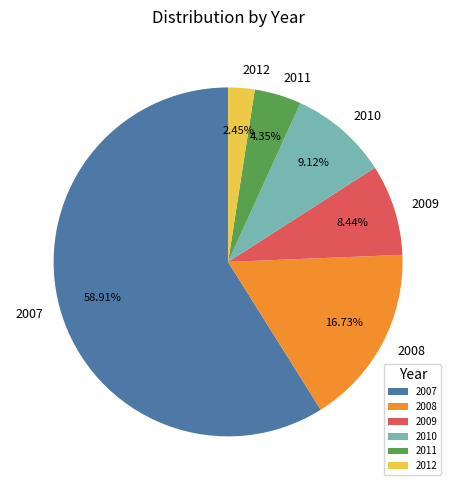

To the nearest percent, what portion does 2007 represent?

59%